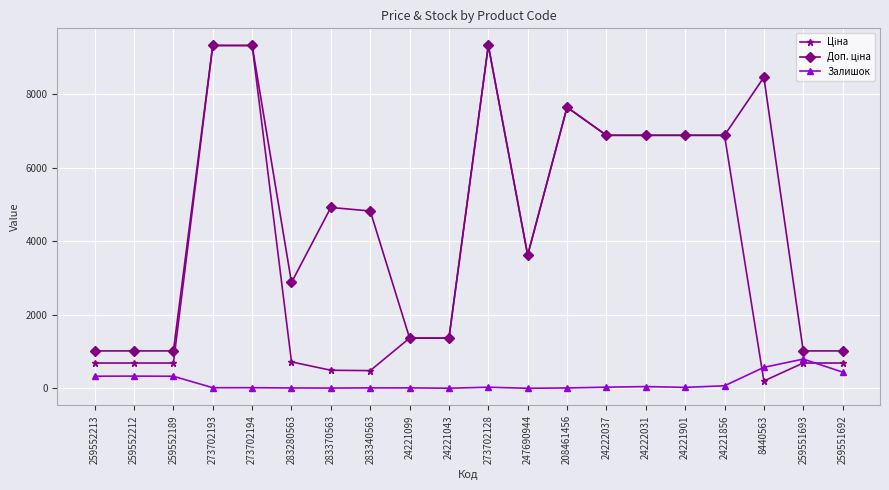

What is the maximum value shown in the chart?

9321.4